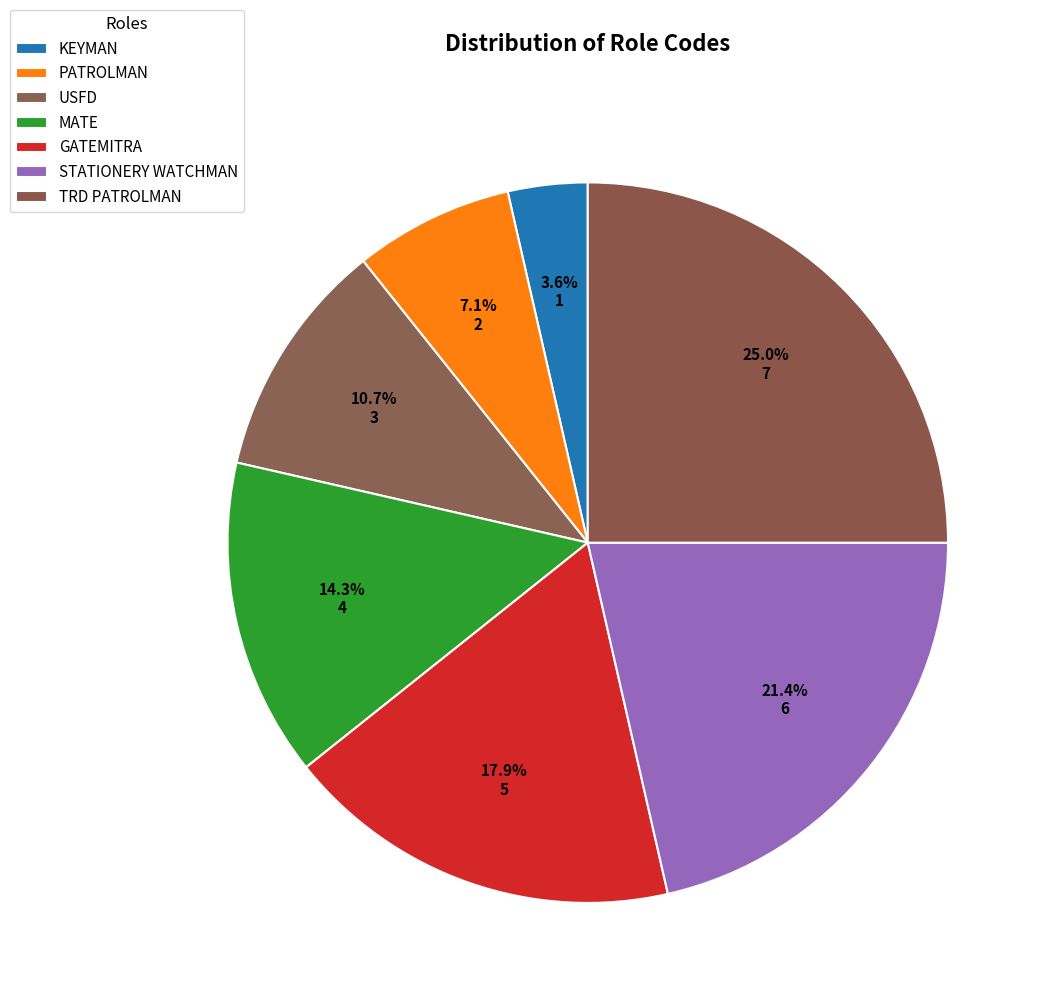

To the nearest percent, what percentage of the pie is KEYMAN?

4%